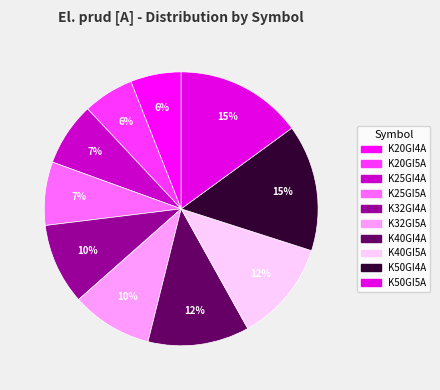

The K25GI4A slice represents 1% of the pie. True or false?

False